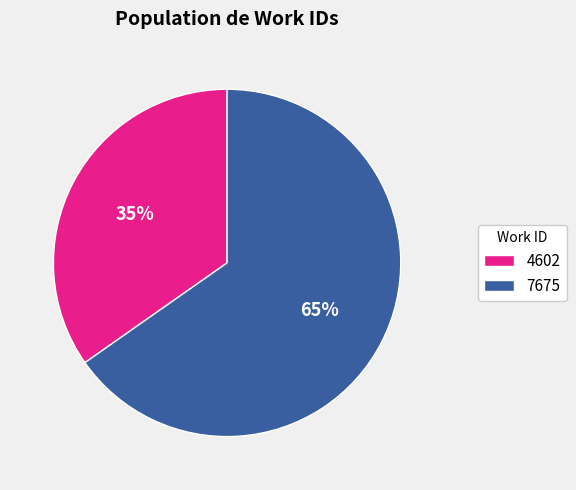

The 4602 slice represents 35% of the pie. True or false?

True